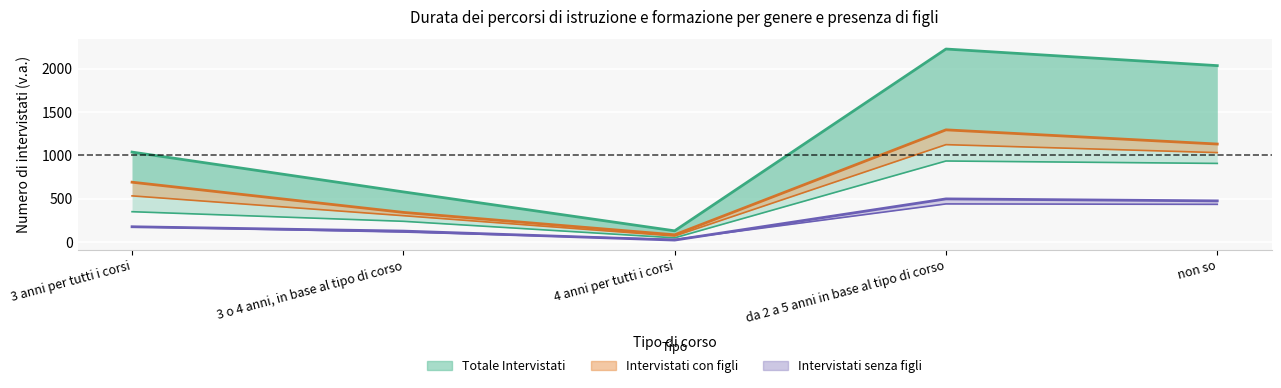

True or false: Totale Femmine and Intervistati con figli cross at least once.

False